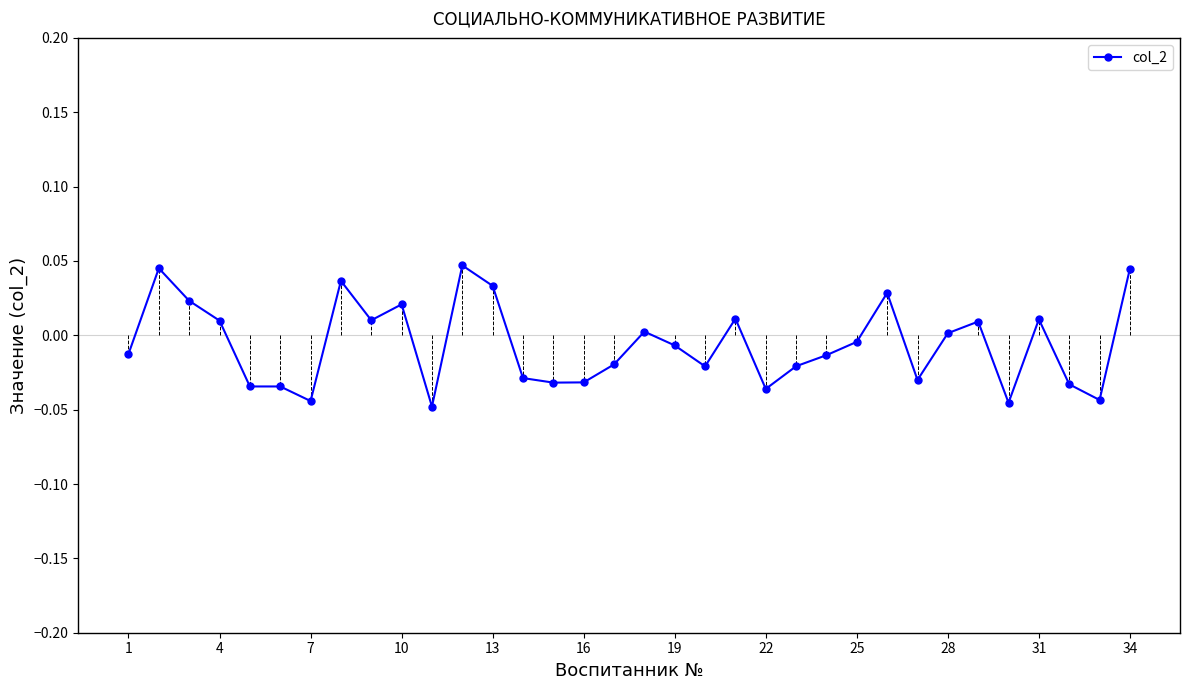

Count the number of data series in this chart.

1